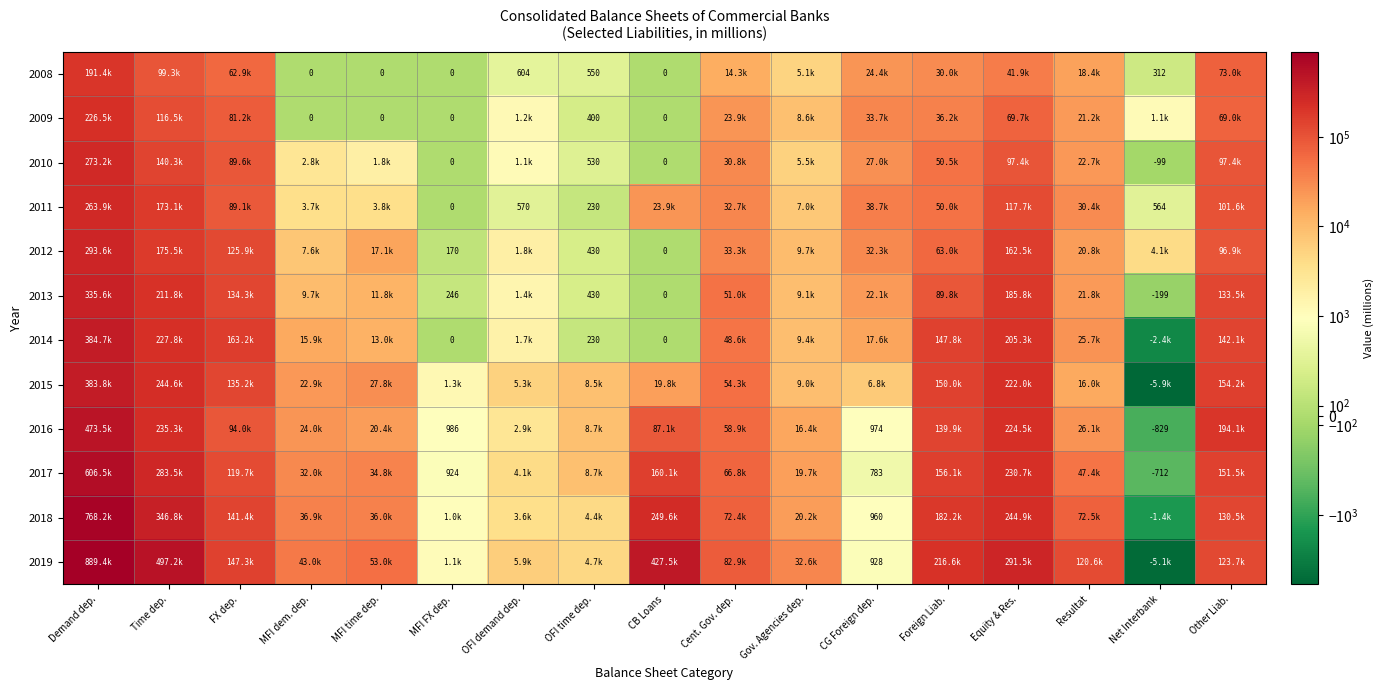

The value of 2012 at MFI FX dep. is 50.4. True or false?

False